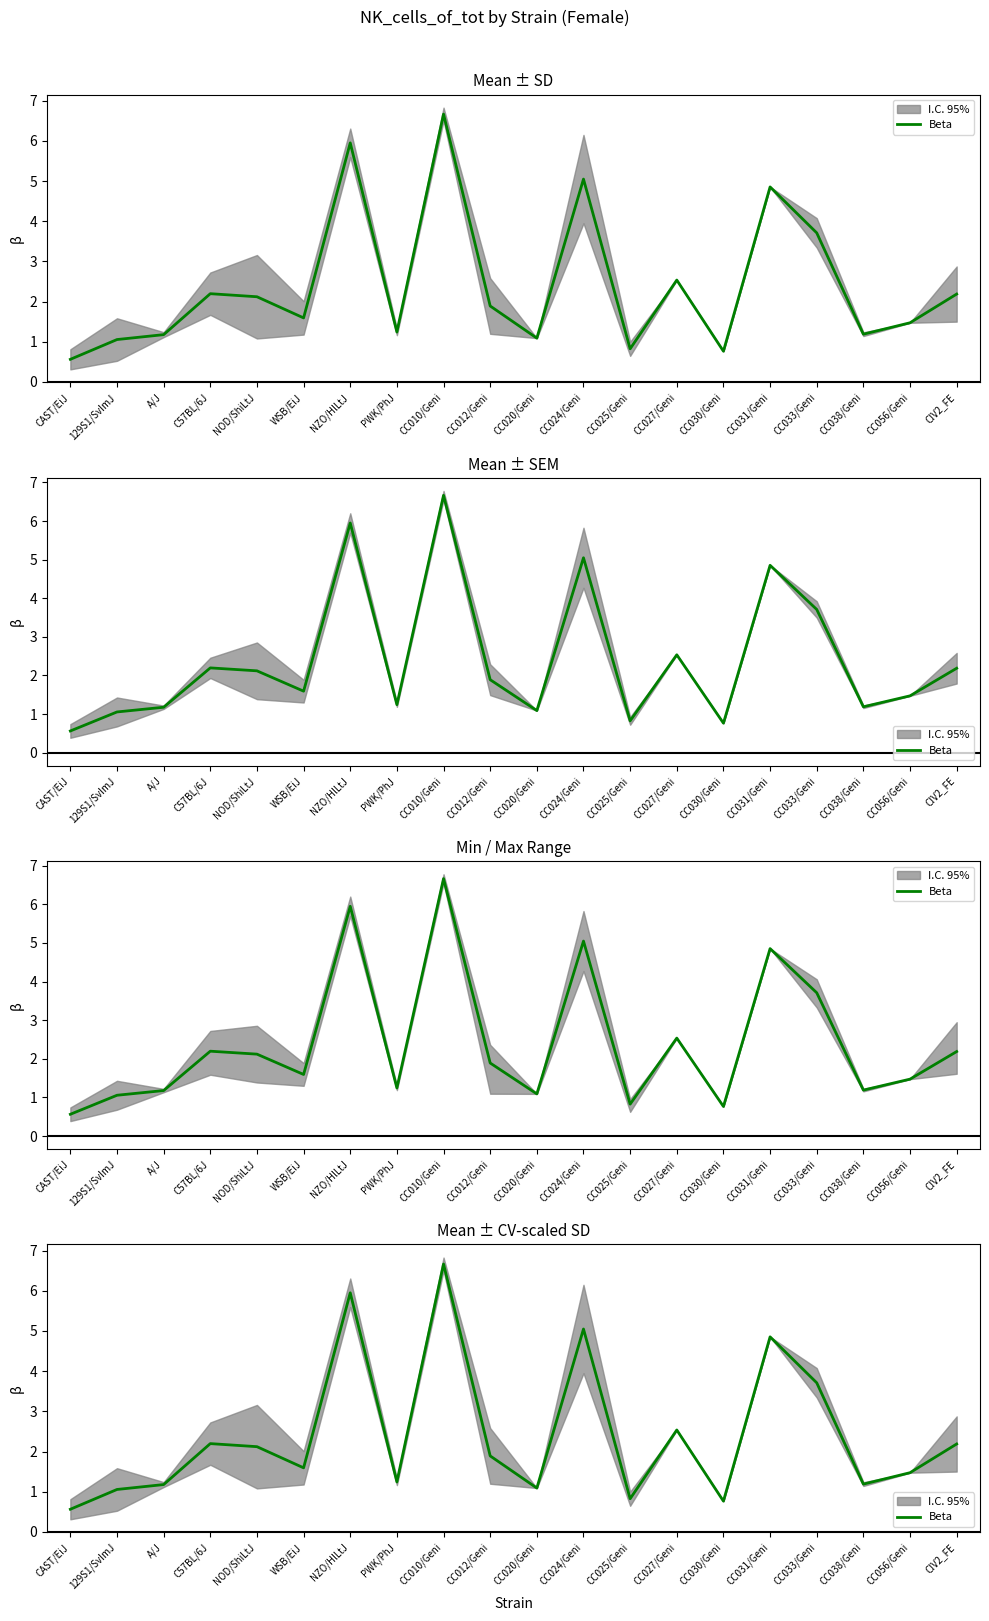

Where does the data first go above 1?

129S1/SvImJ